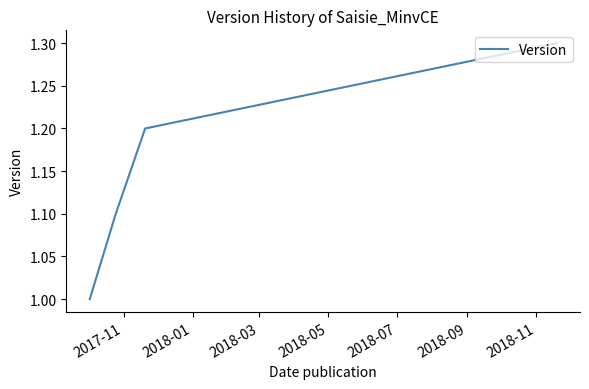

How many lines are shown in the chart?

1